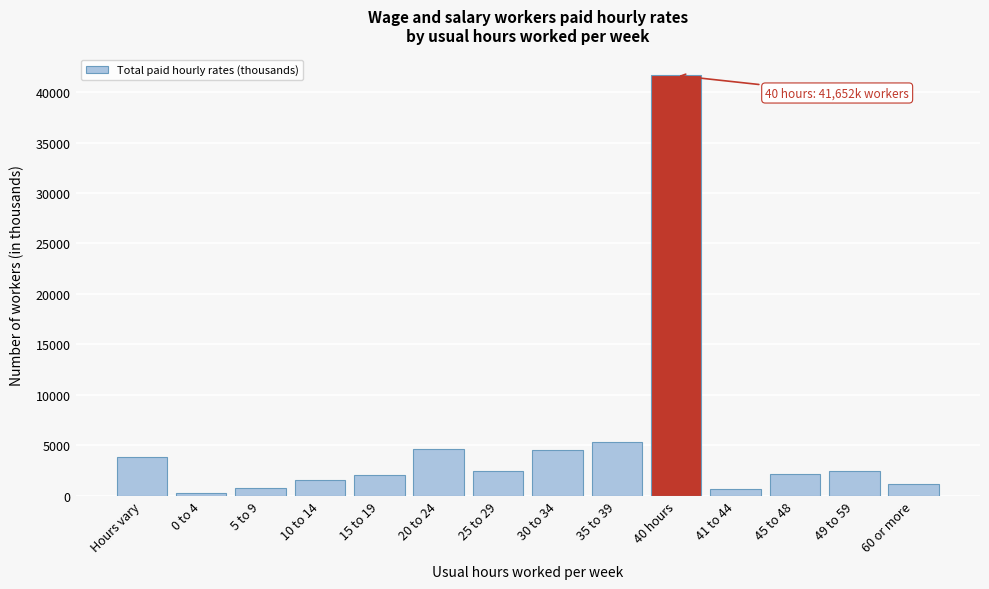

What is the maximum value shown in the chart?

41652